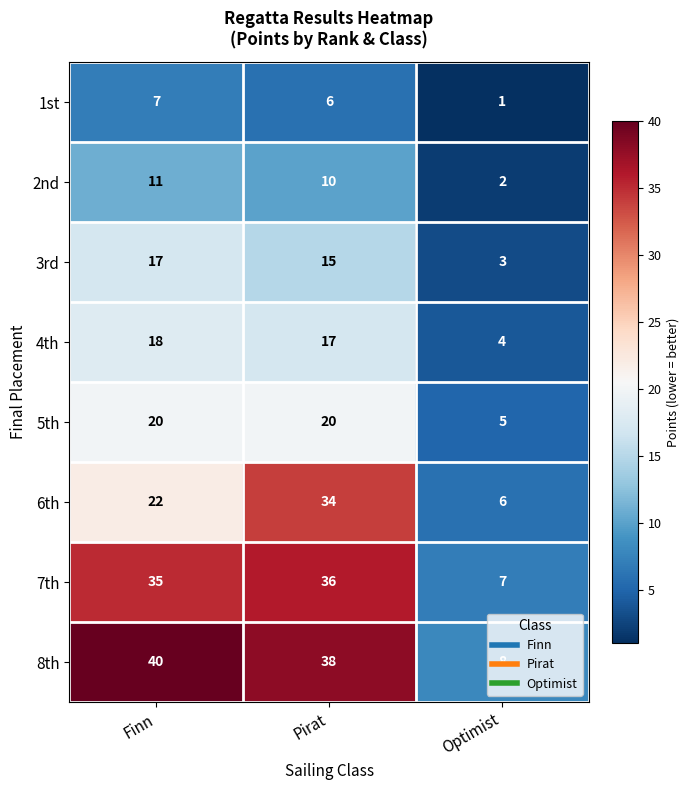

What is the difference between the highest and lowest values at Optimist?

7